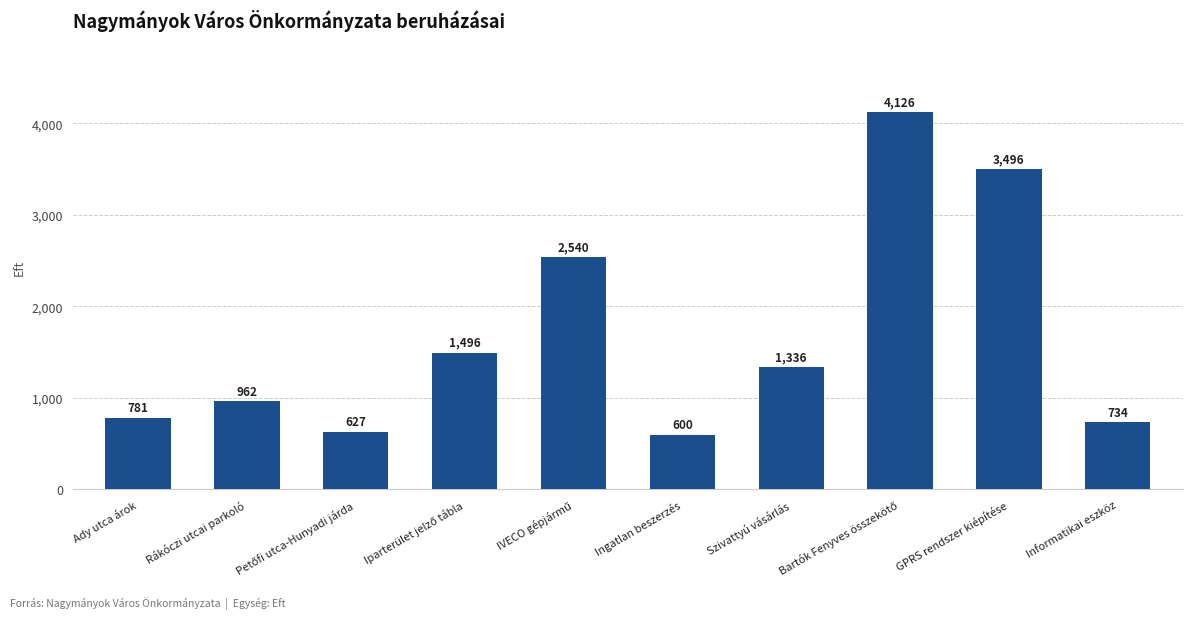

What is the change in value from Rákóczi utcai parkoló to Ingatlan beszerzés?

-362